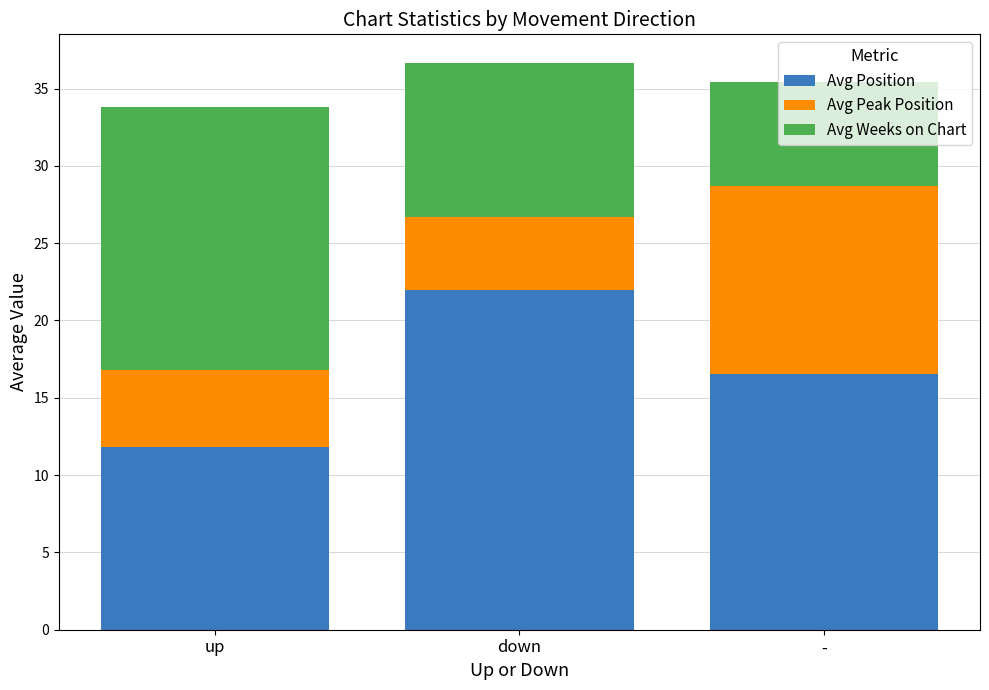

What is the total value across all series at down?

36.7